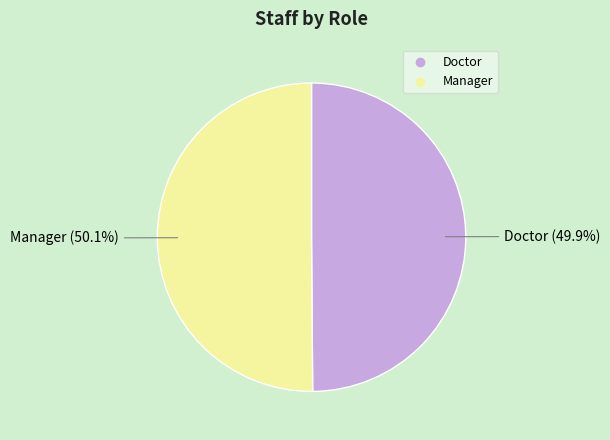

Combined, do Manager and Doctor account for over 50%?

Yes